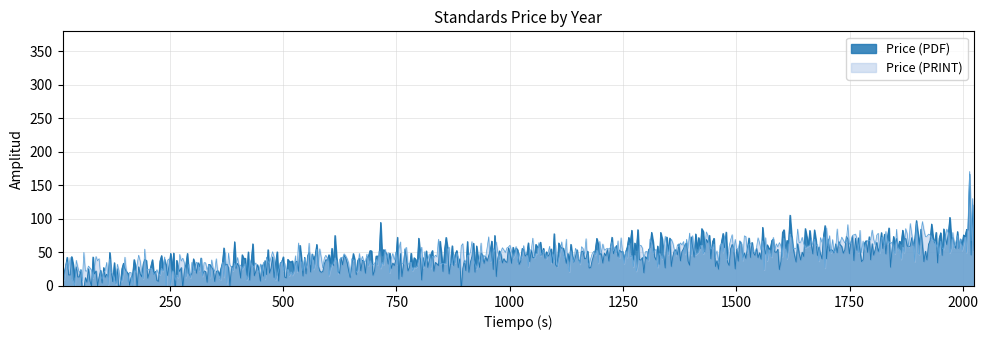

How many series are shown in this chart?

2